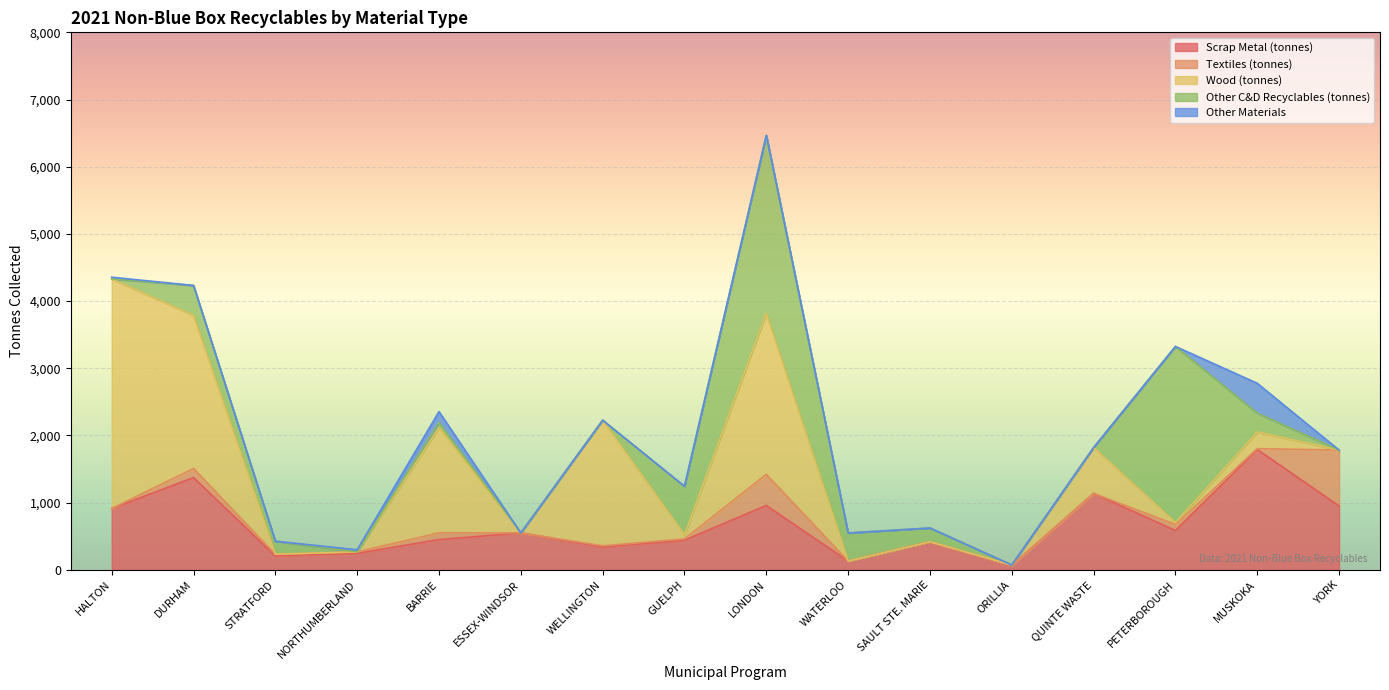

True or false: Textiles (tonnes) has a value of 35.5 at NORTHUMBERLAND.

False